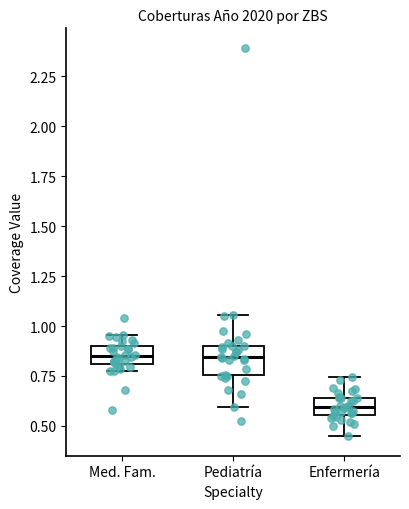

Reading left to right, read every box against the y-axis: the position of its median line, the range the box covers, and the ends of its whiskers. The values are not printed on the chart, so give them approximately, as read against the axis.

Med. Fam.: median 0.85, box 0.80 to 0.90, whiskers 0.75 to 0.95
Pediatría: median 0.85, box 0.75 to 0.90, whiskers 0.60 to 1.05
Enfermería: median 0.60, box 0.55 to 0.65, whiskers 0.45 to 0.75